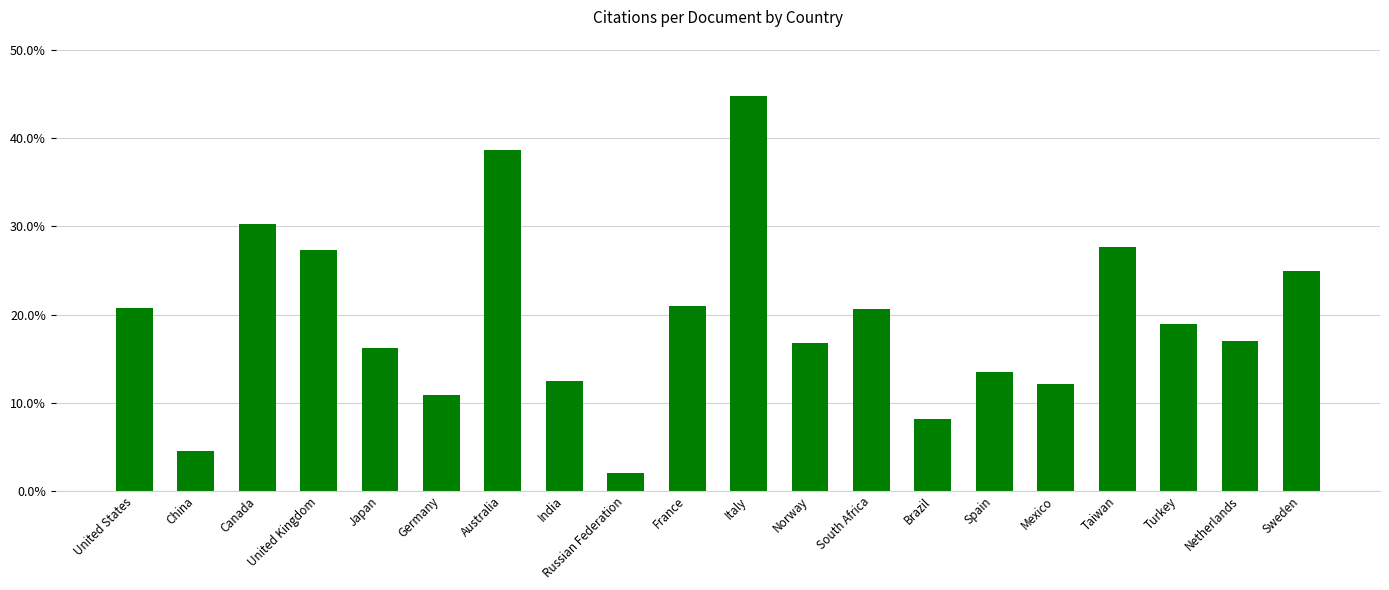

What is the greatest value displayed?

44.8